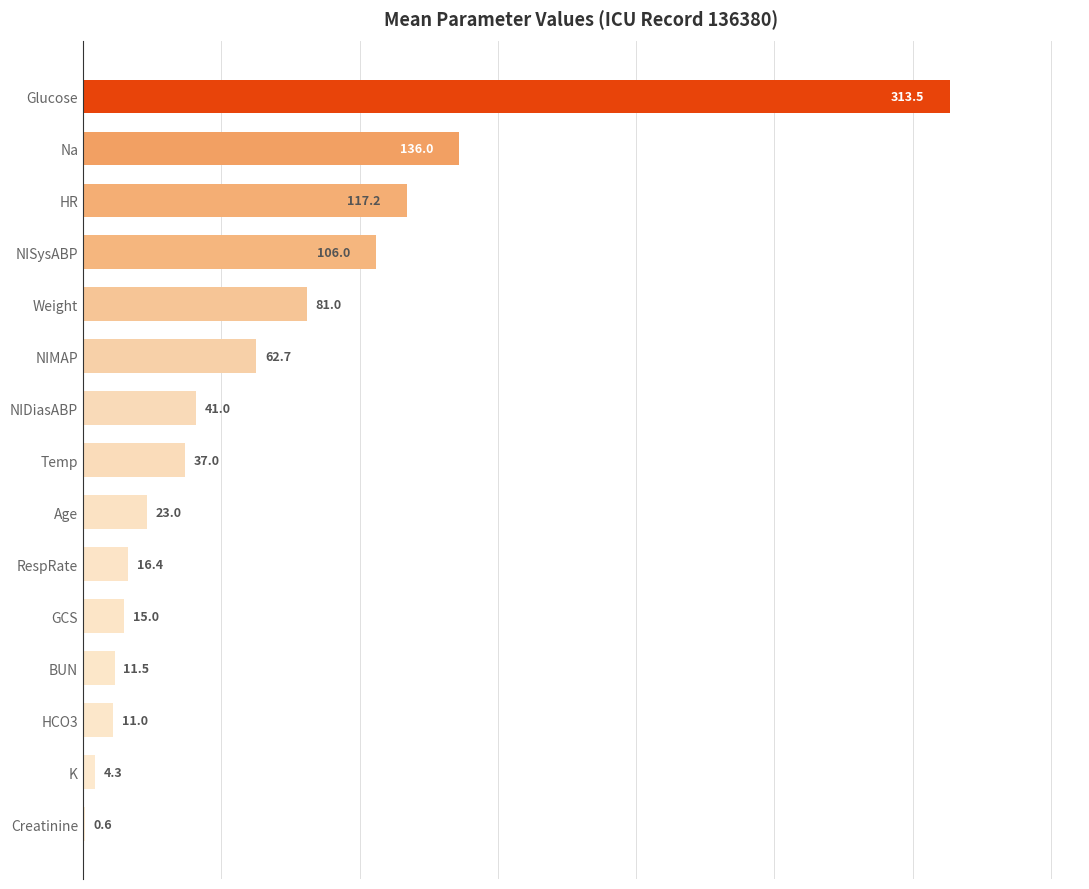

Between BUN and NIMAP, which is larger?

NIMAP